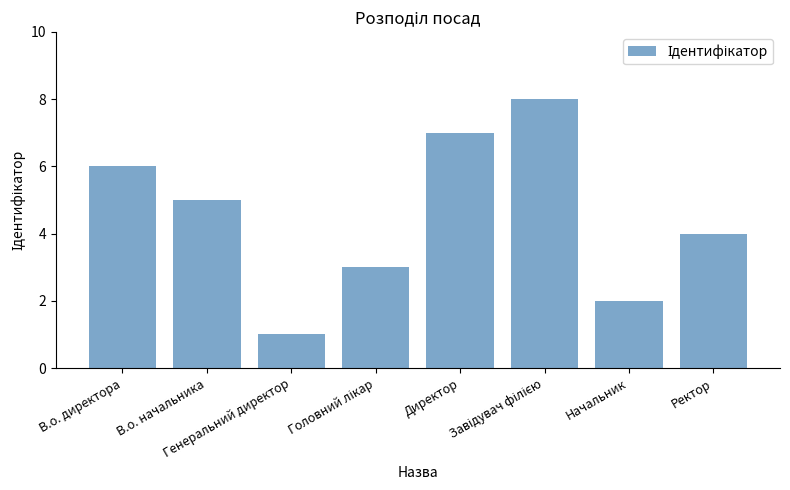

What is the difference between the maximum and minimum values?

7